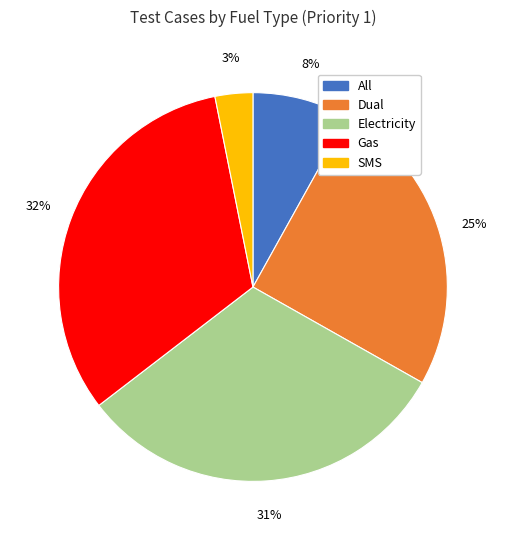

Which has a higher value, SMS or All?

All